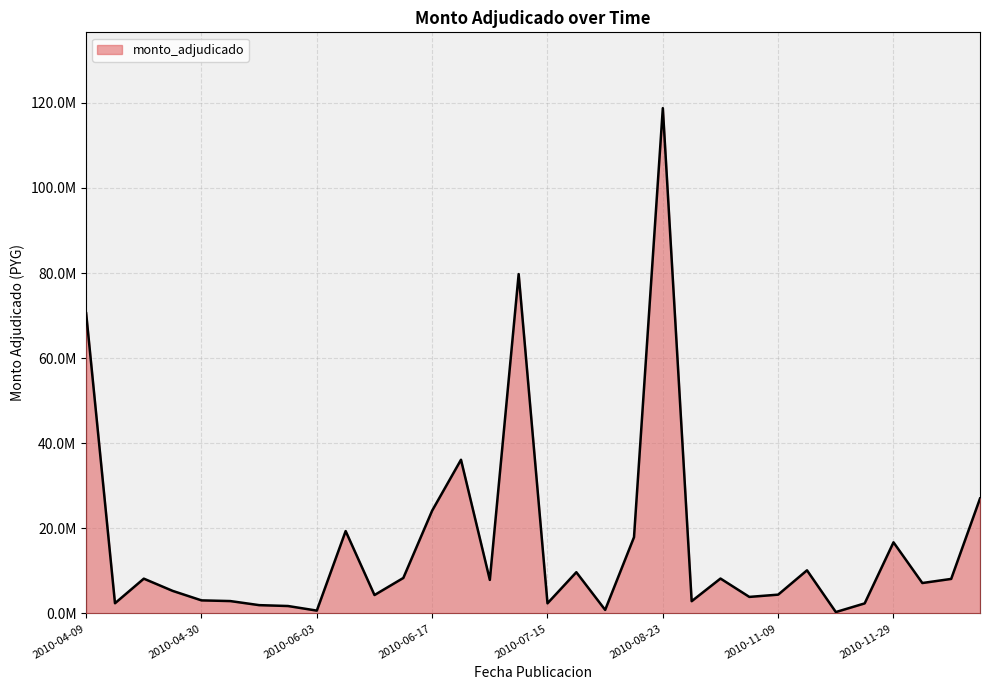

Does the chart display data point markers on the line(s)?

No